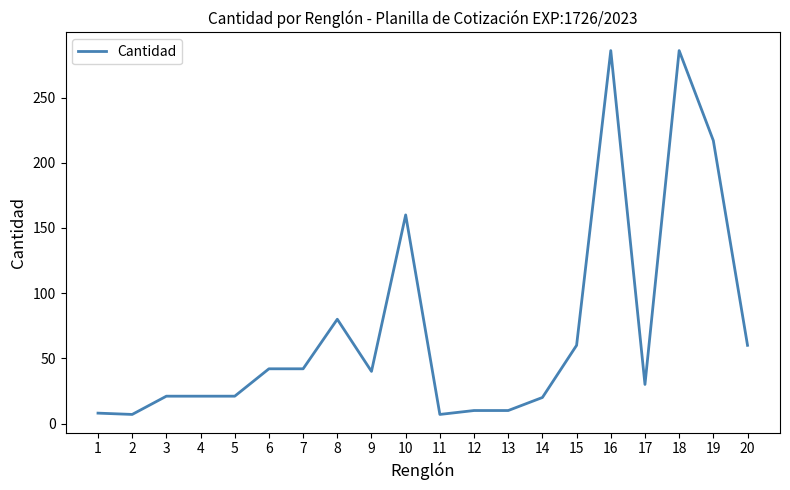

The value at 6 is 42. True or false?

True